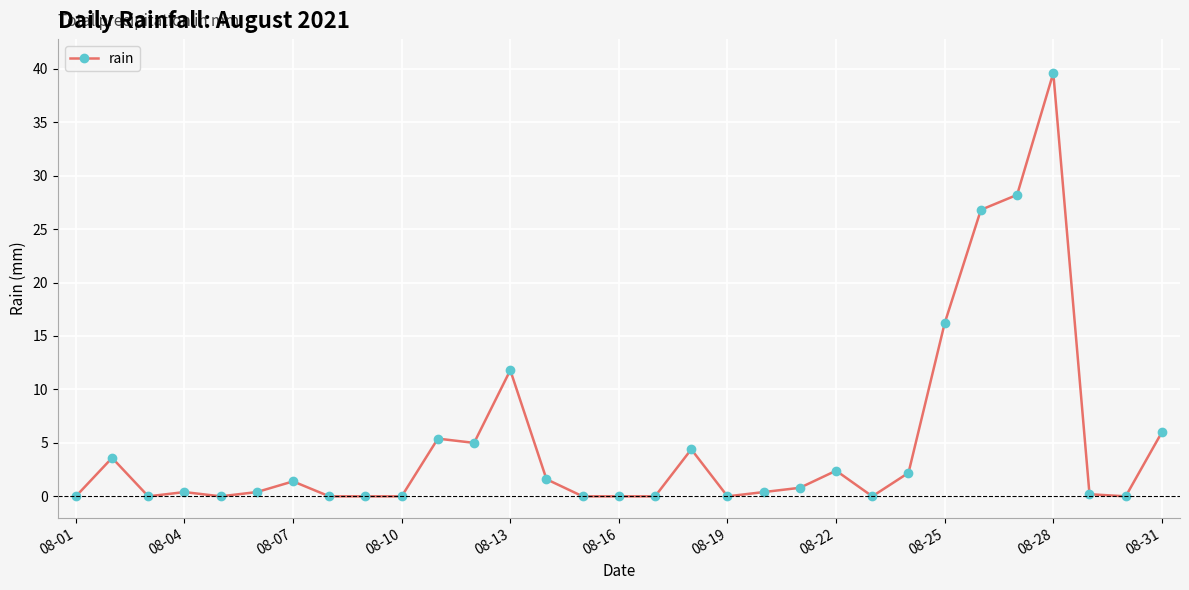

What is the average value?

5.1